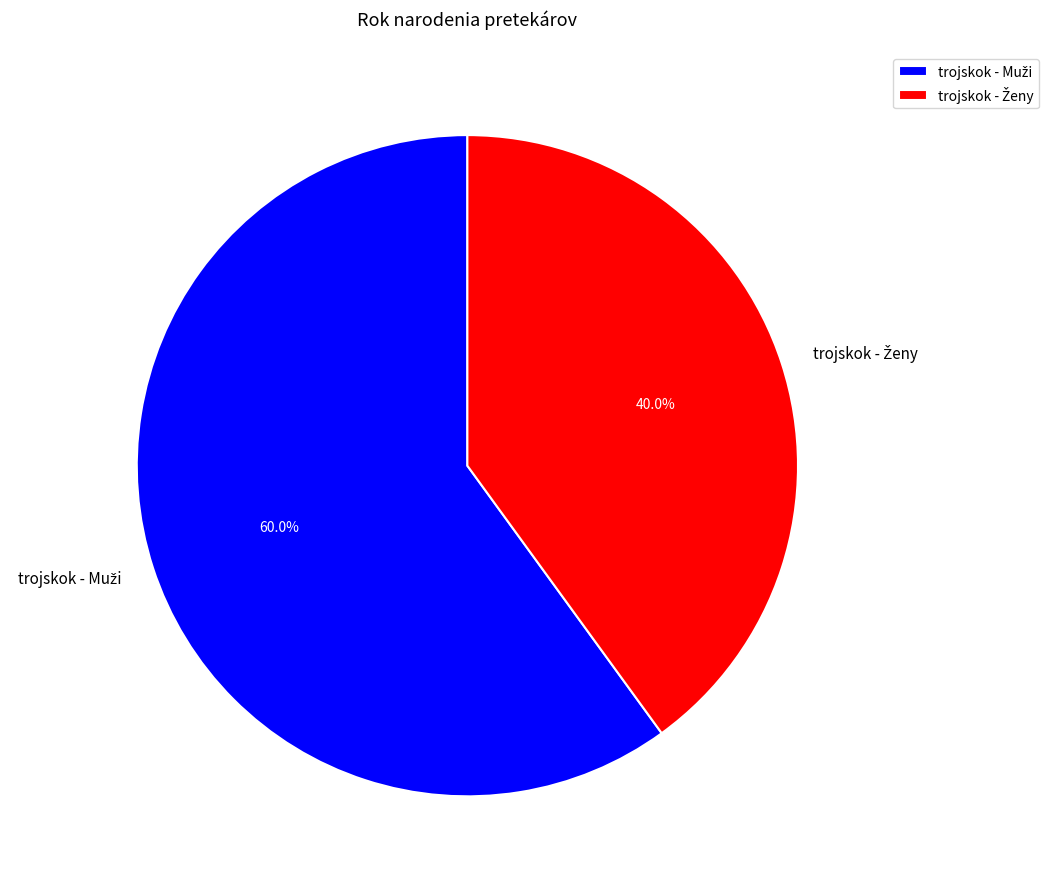

Is there a majority slice in this chart?

Yes